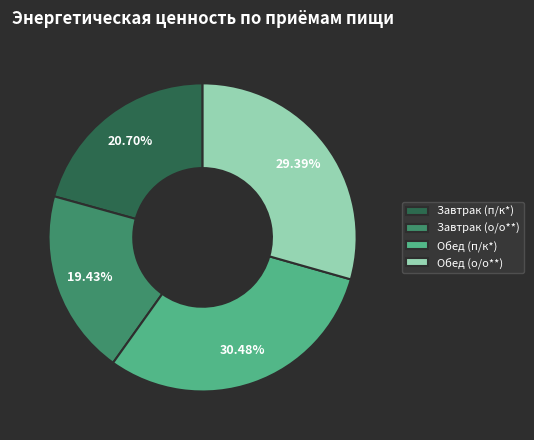

To the nearest percent, what portion does Обед (п/к*) represent?

30%